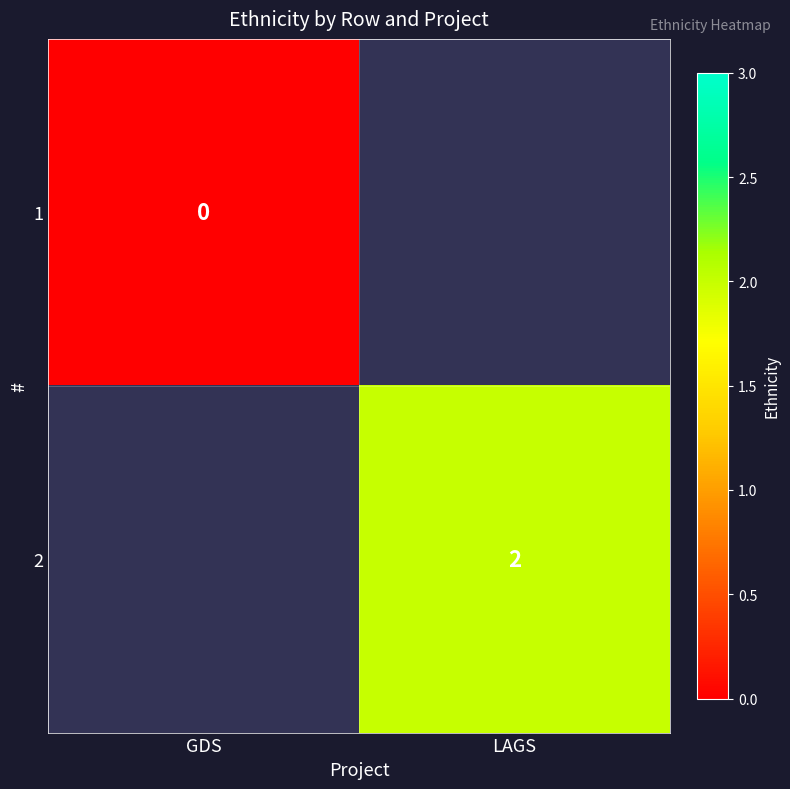

How many series are shown in this chart?

2